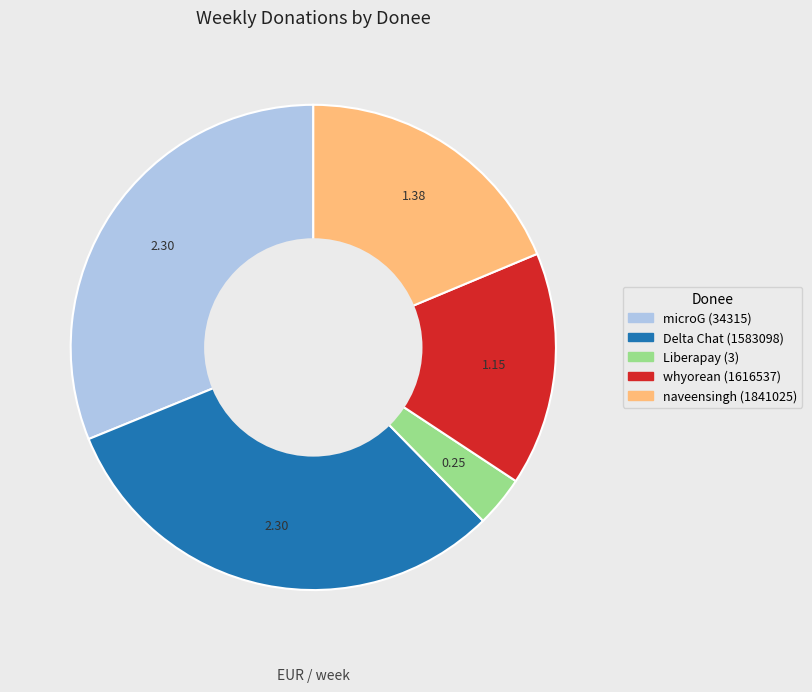

Is the sum of naveensingh (1841025) and Liberapay (3) greater than half?

No